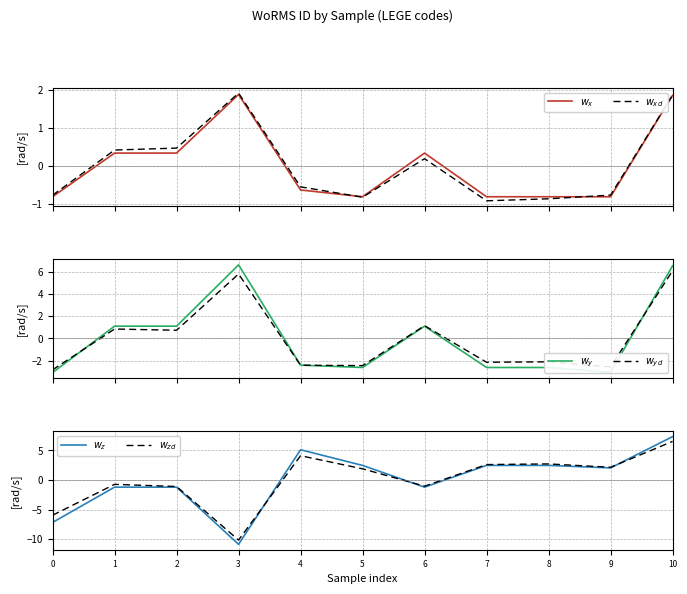

How many values in the $w_x$ series are below 0?

6